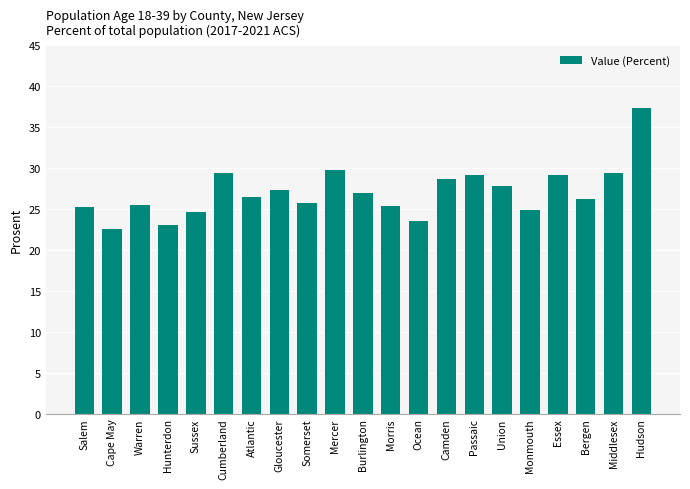

What is the smallest value displayed?

22.5